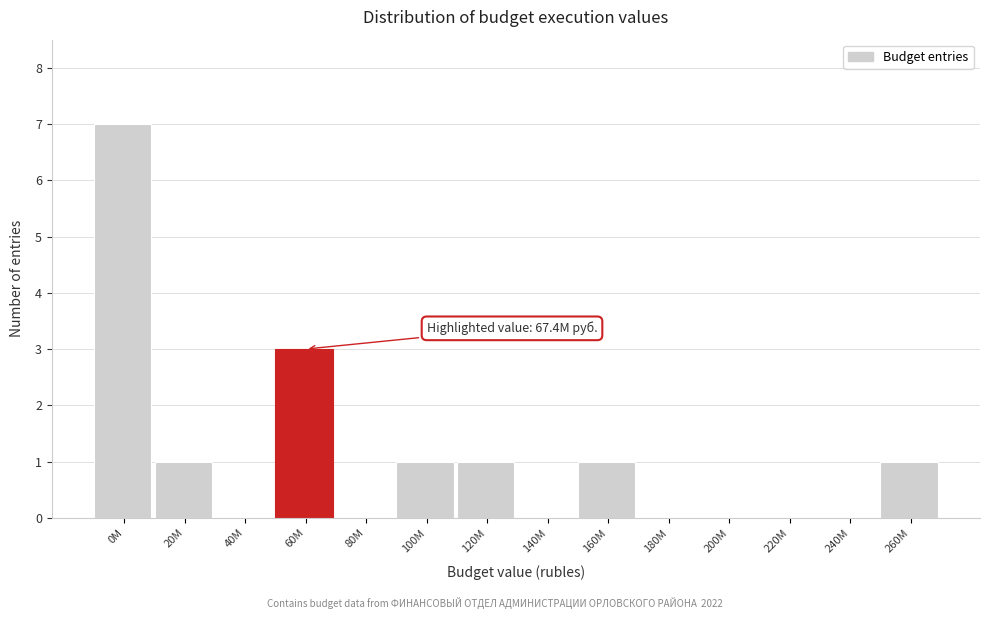

Reading right to left, list all the values displayed in this chart.

260M=1	240M=0	220M=0	200M=0	180M=0	160M=1	140M=0	120M=1	100M=1	80M=0	60M=3	40M=0	20M=1	0M=7